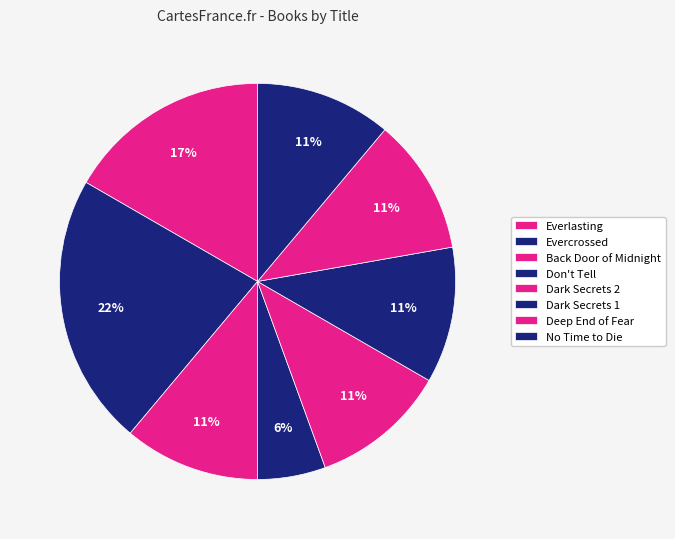

What is the smallest slice in the pie chart?

Don't Tell